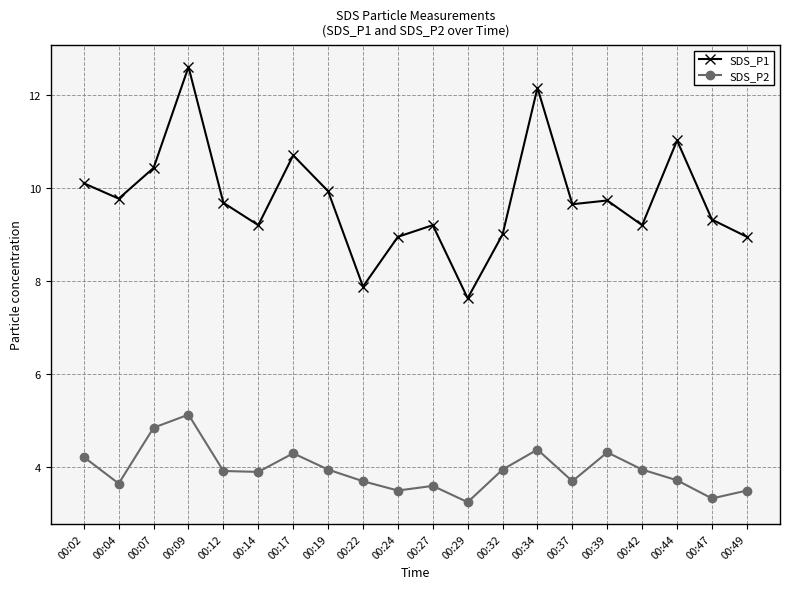

What is the value of the SDS_P2 point at the 9th from the left?

3.7